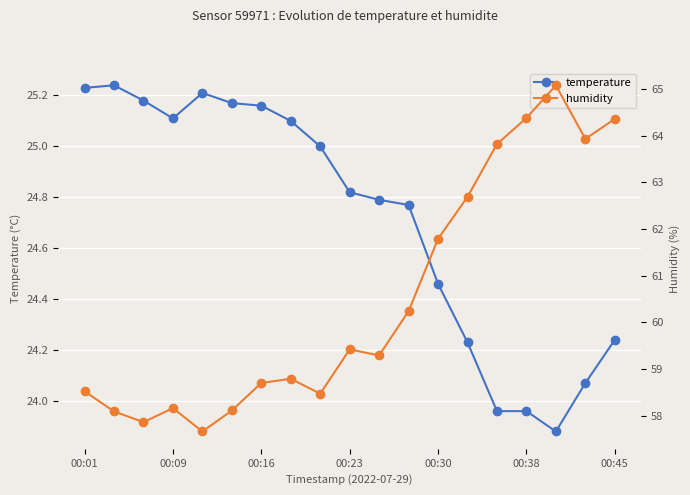

True or false: temperature has more than 1 interior local peaks.

True